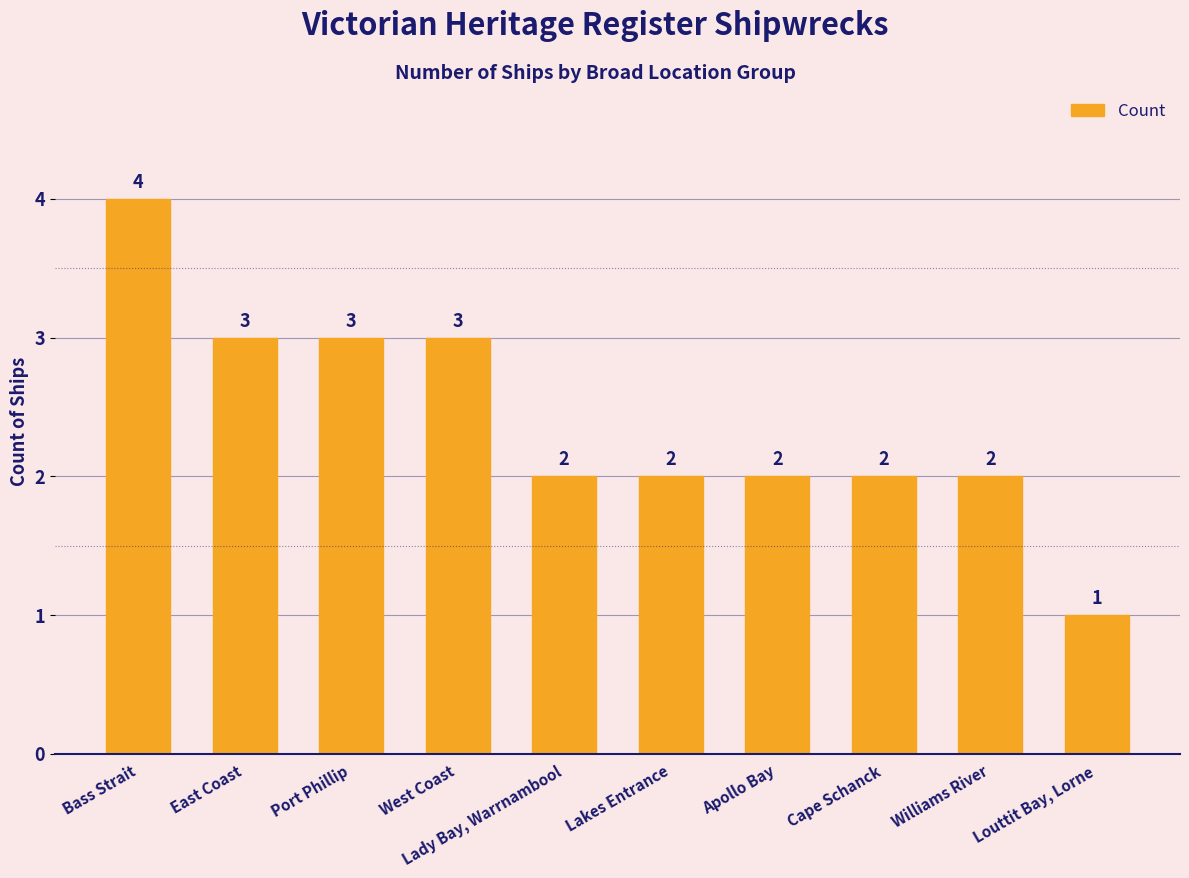

Where does the data first go above 2?

Bass Strait